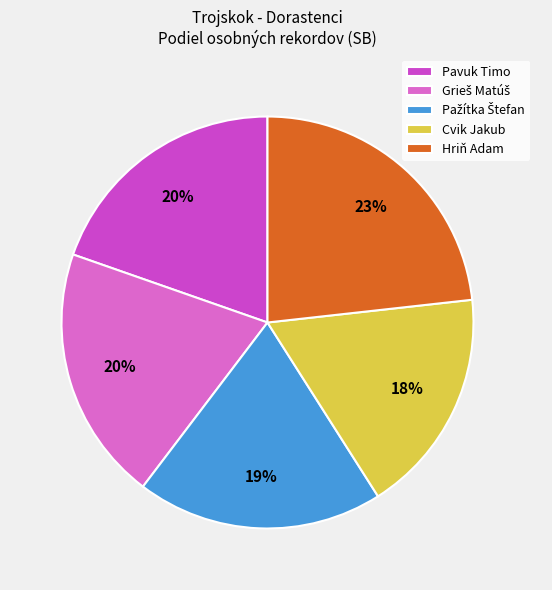

Rank the categories by value from lowest to highest.

Cvik Jakub, Pažítka Štefan, Pavuk Timo, Grieš Matúš, Hriň Adam